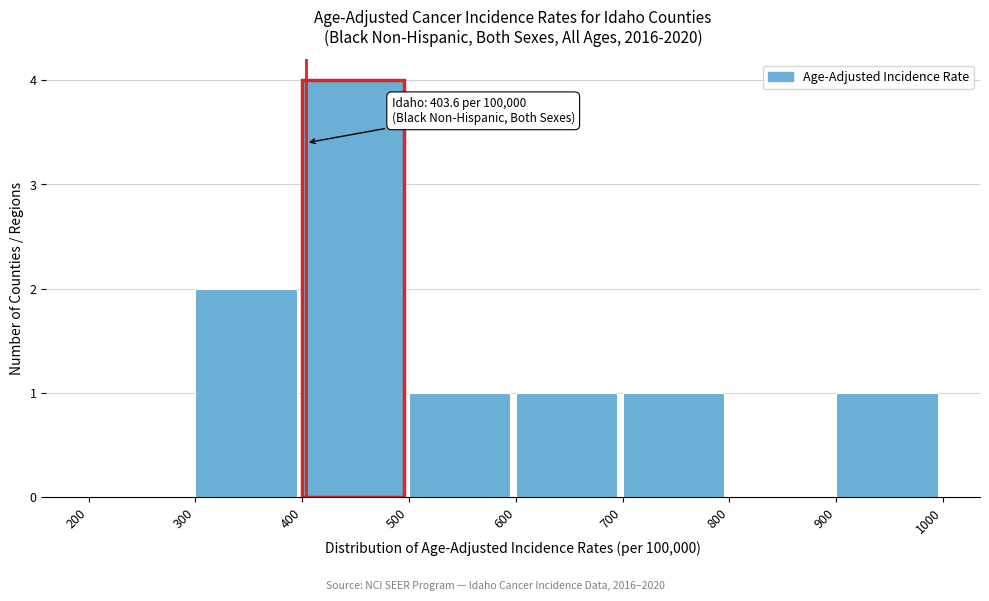

Which range on the x-axis has the tallest bar?

400 to 500